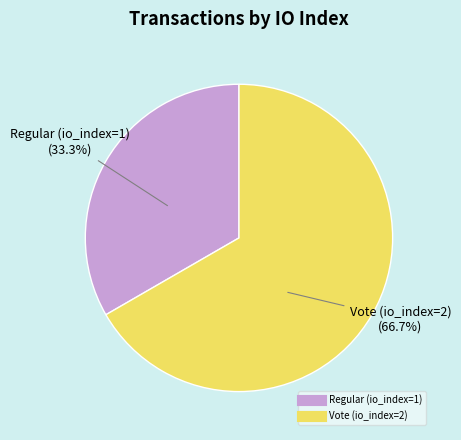

How many slices are in this pie chart?

2